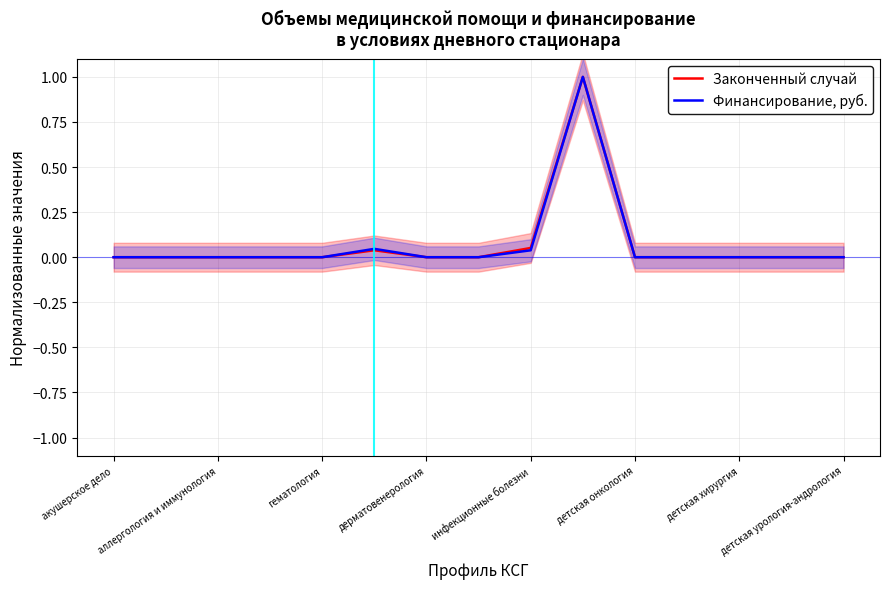

Reading right to left, what are all the values shown in this chart?

Законченный случай: 0.0	0.0	0.0	0.0	0.0	1.0	0.1	0.0	0.0	0.0	0.0	0.0	0.0	0.0	0.0
Финансирование, руб.: 0.0	0.0	0.0	0.0	0.0	1.0	0.0	0.0	0.0	0.0	0.0	0.0	0.0	0.0	0.0